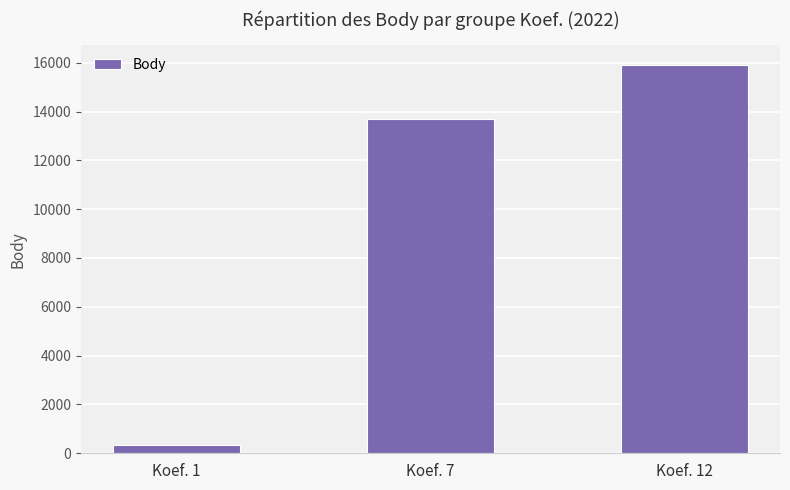

Does the chart contain any negative values?

No